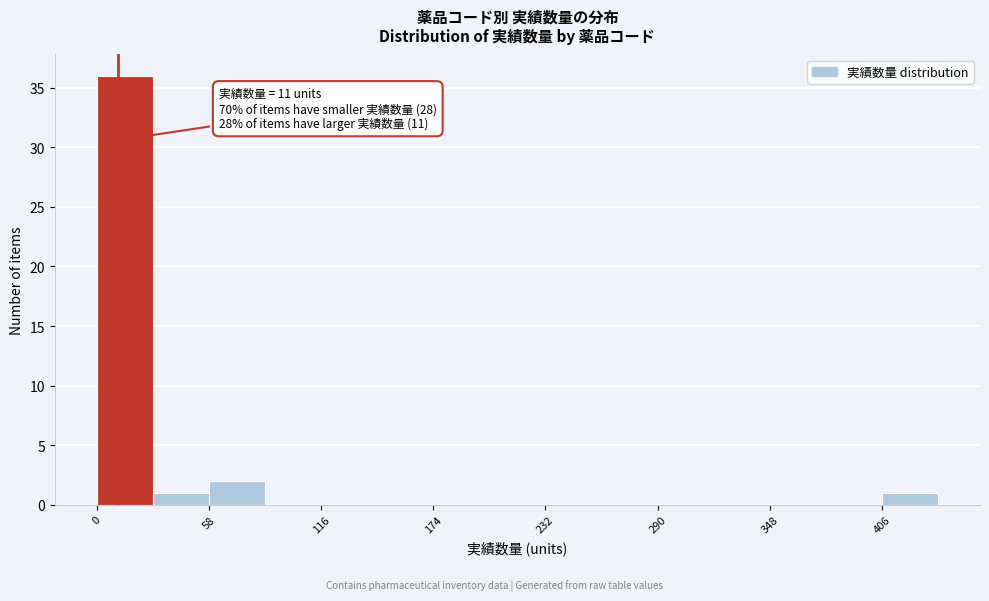

Read against the x-axis, roughly where is the centre of the tallest bar?

10